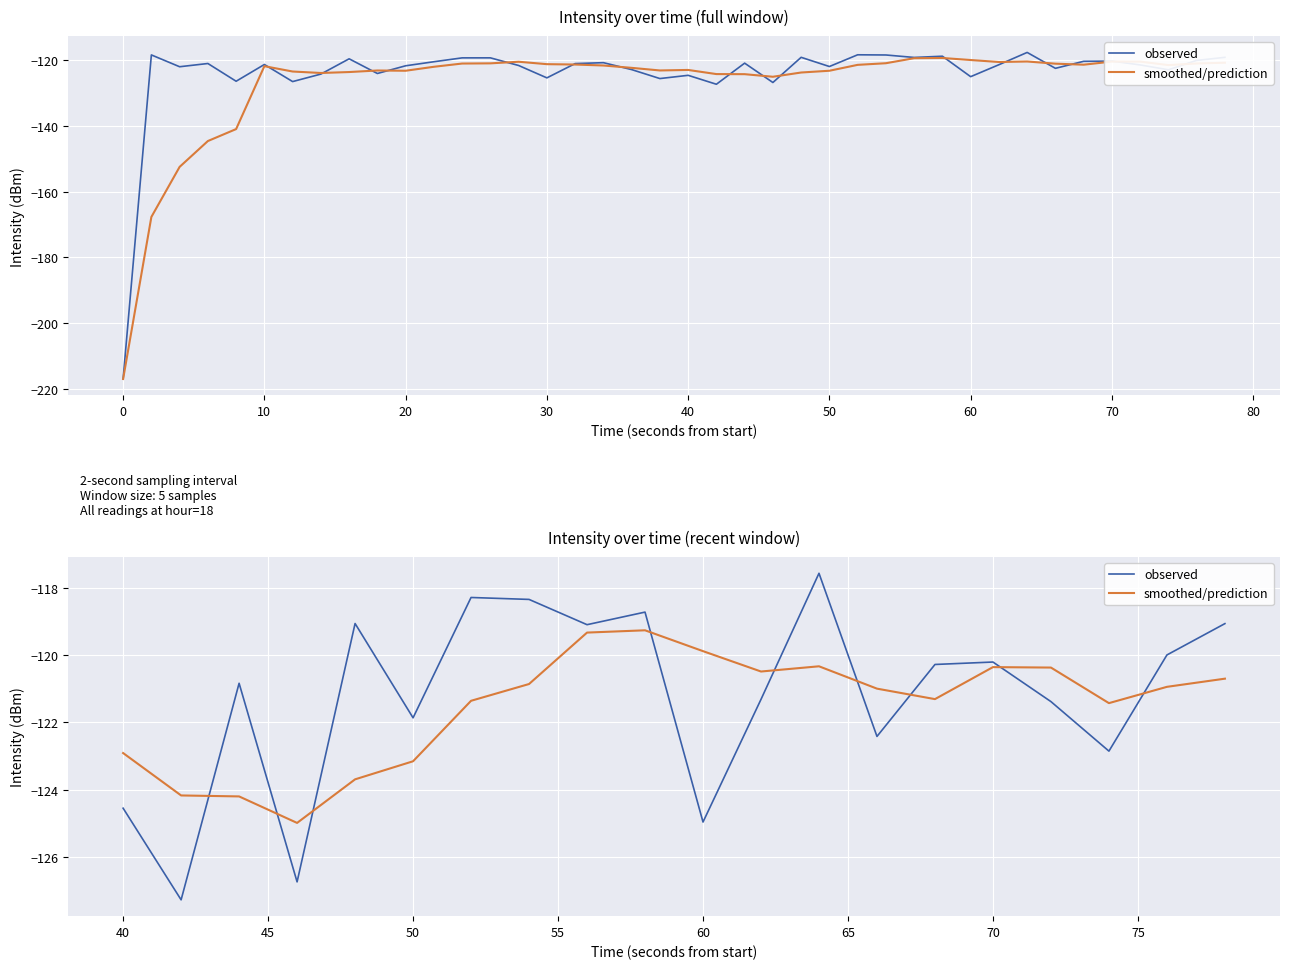

Does the chart display data point markers on the line(s)?

No